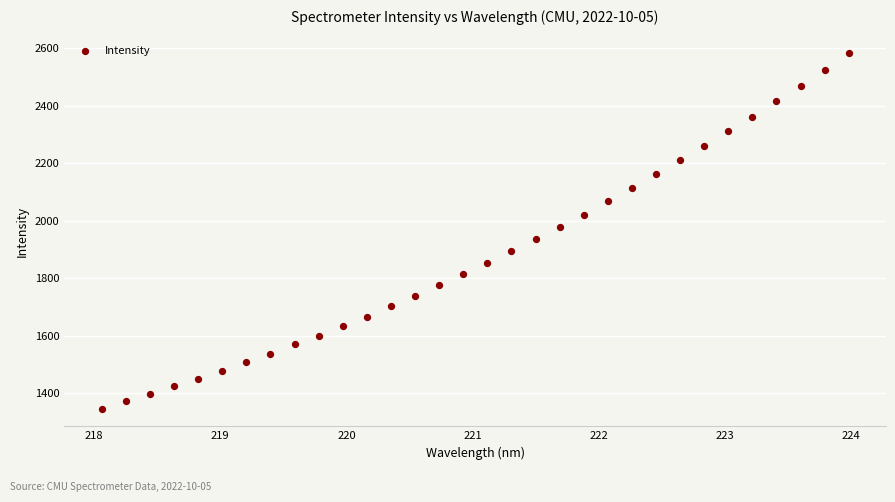

What is the range of X values (max minus min)?

5.9